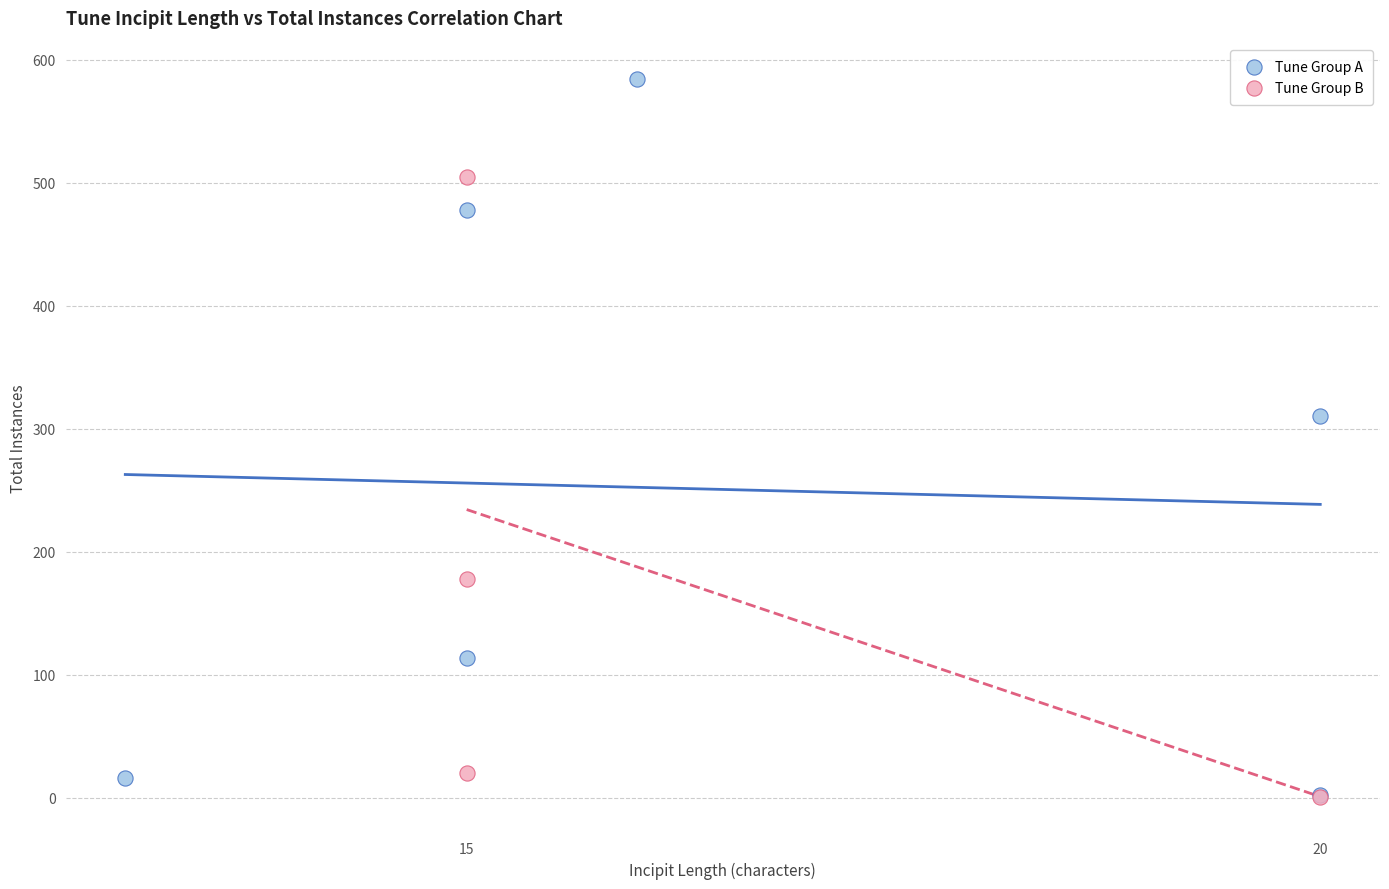

Which series reaches the maximum Y coordinate?

Tune Group A